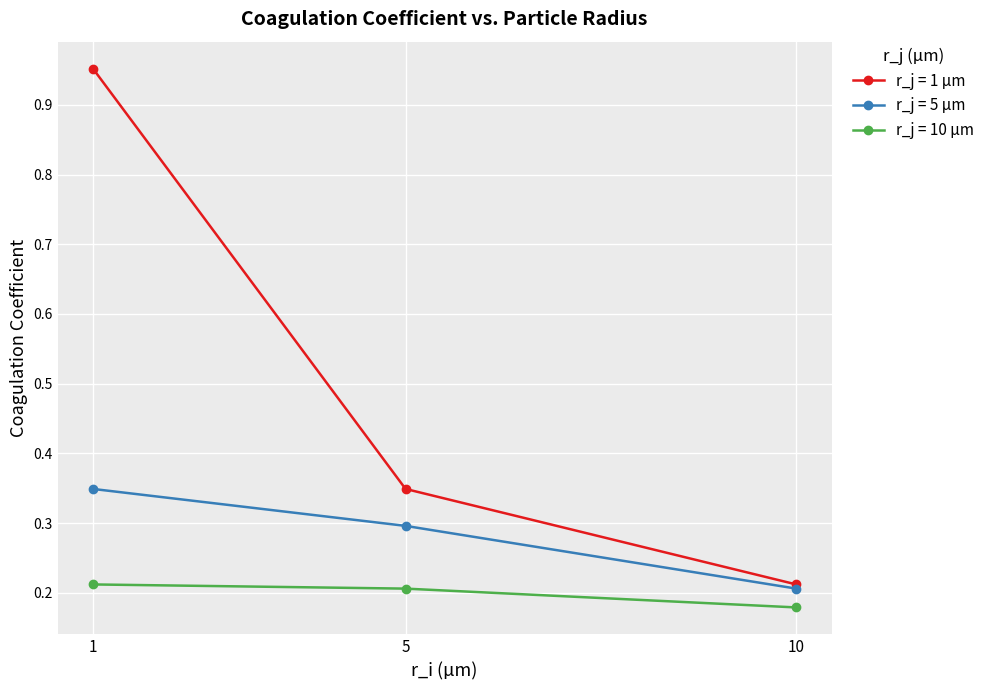

Which series has the largest range (max minus min)?

r_j = 1 µm